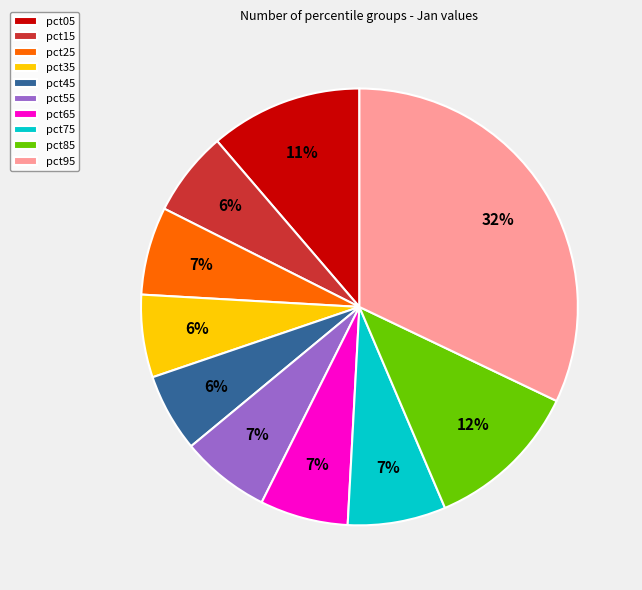

What percentage is the pct35 slice, to the nearest percent?

6%